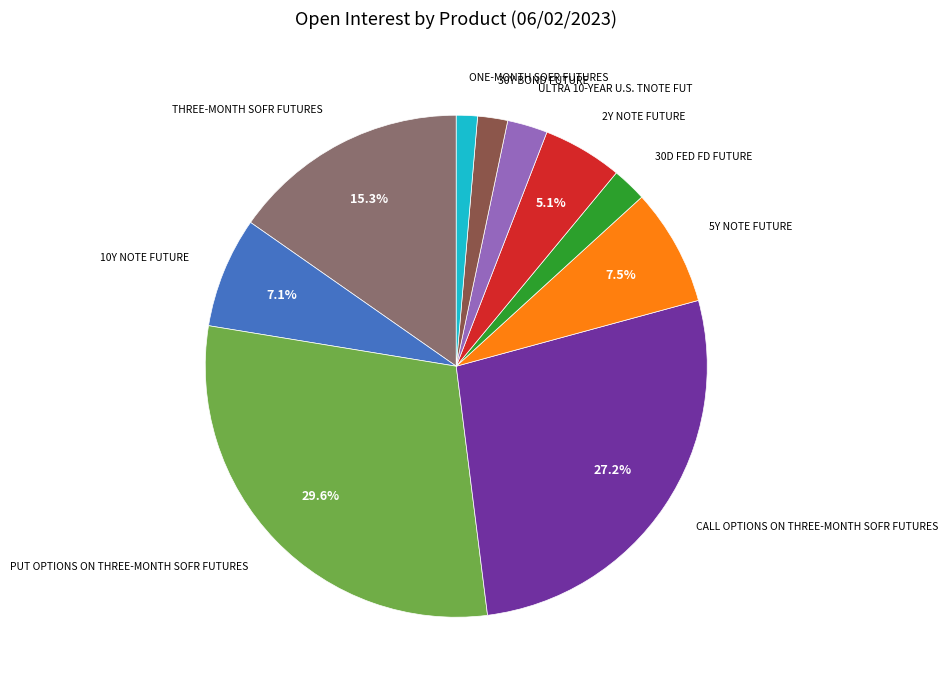

Does any single category account for the majority?

No